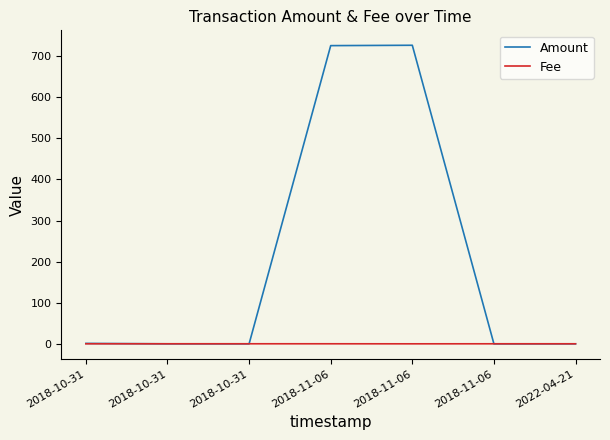

Reading left to right, what are all the values shown in this chart?

Amount: 1.0	0.0	0.0	725.9	726.7	0.0	0.0
Fee: 0.1	0.1	0.1	0.1	0.0	0.1	0.1